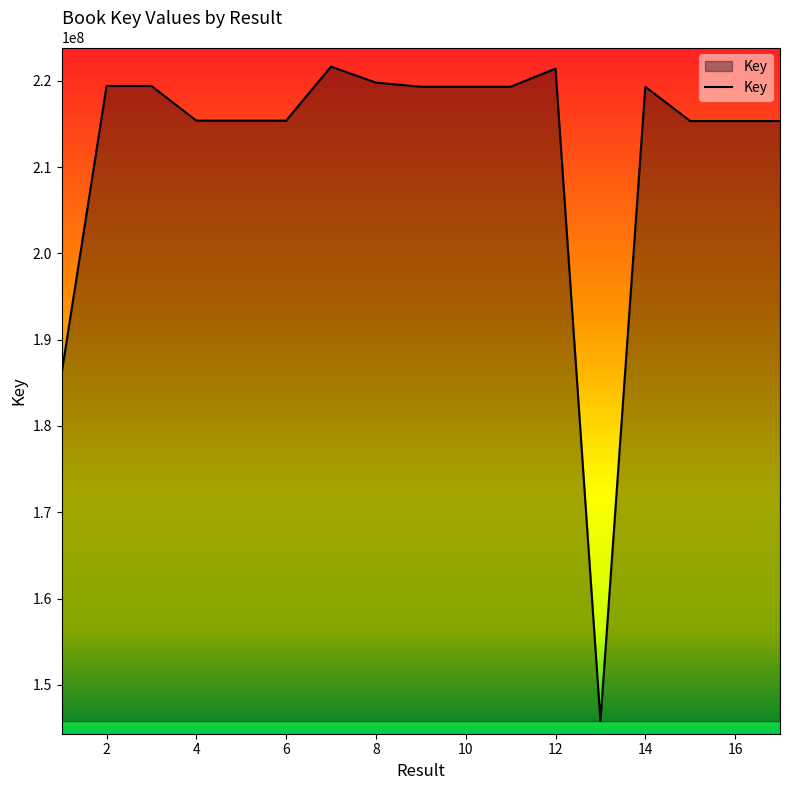

True or false: the data has more than 0 interior local peaks.

True